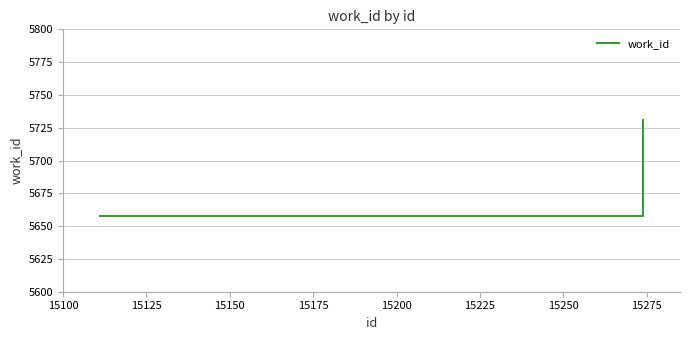

What is the greatest value displayed?

5731